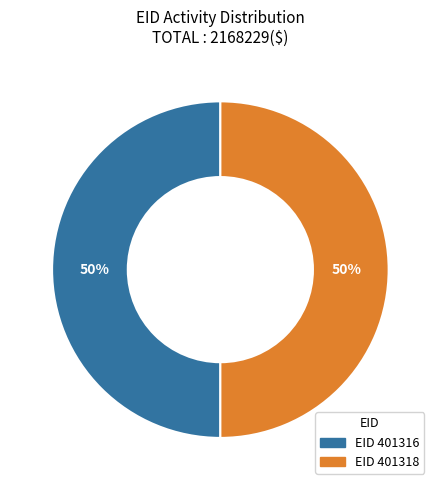

To the nearest percent, what is the average slice percentage?

50%